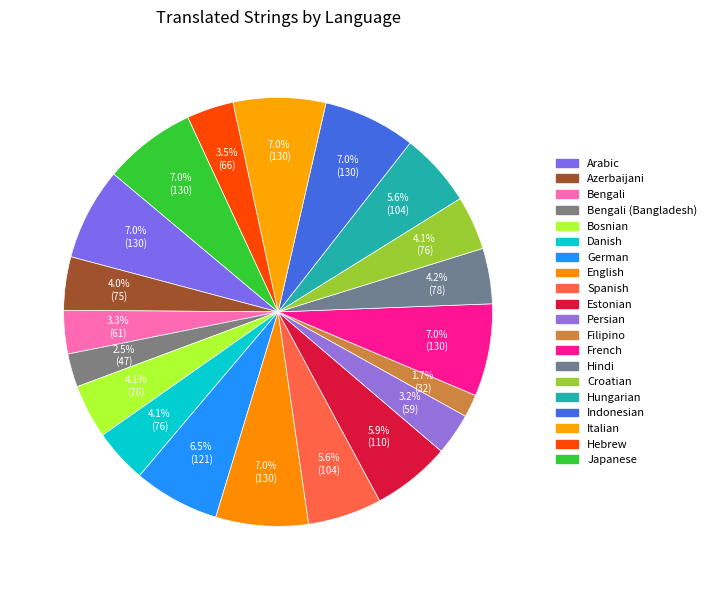

Count the number of slices in the pie.

20